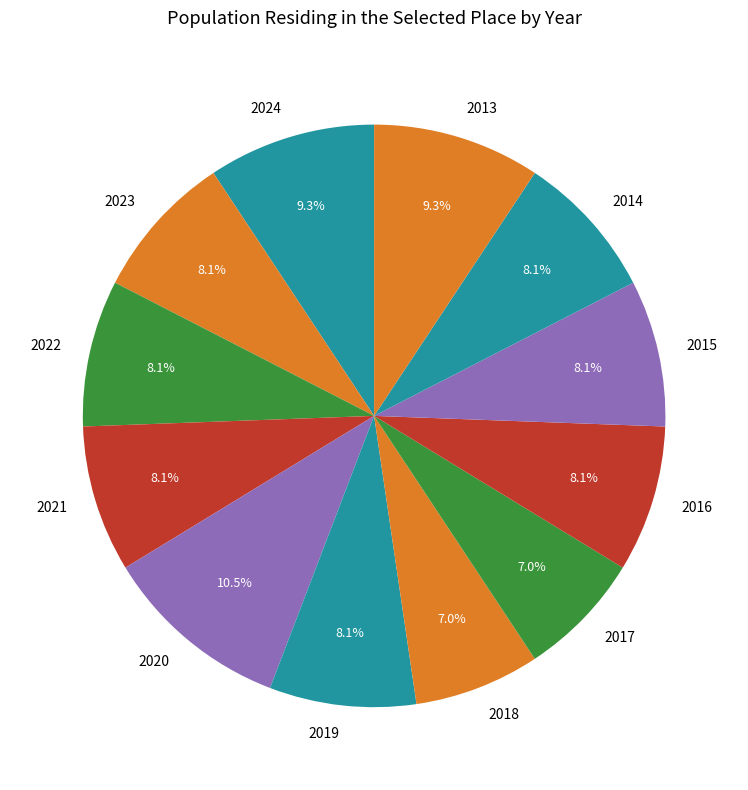

What is the ratio of the value at 2014 to the value at 2013?

0.9